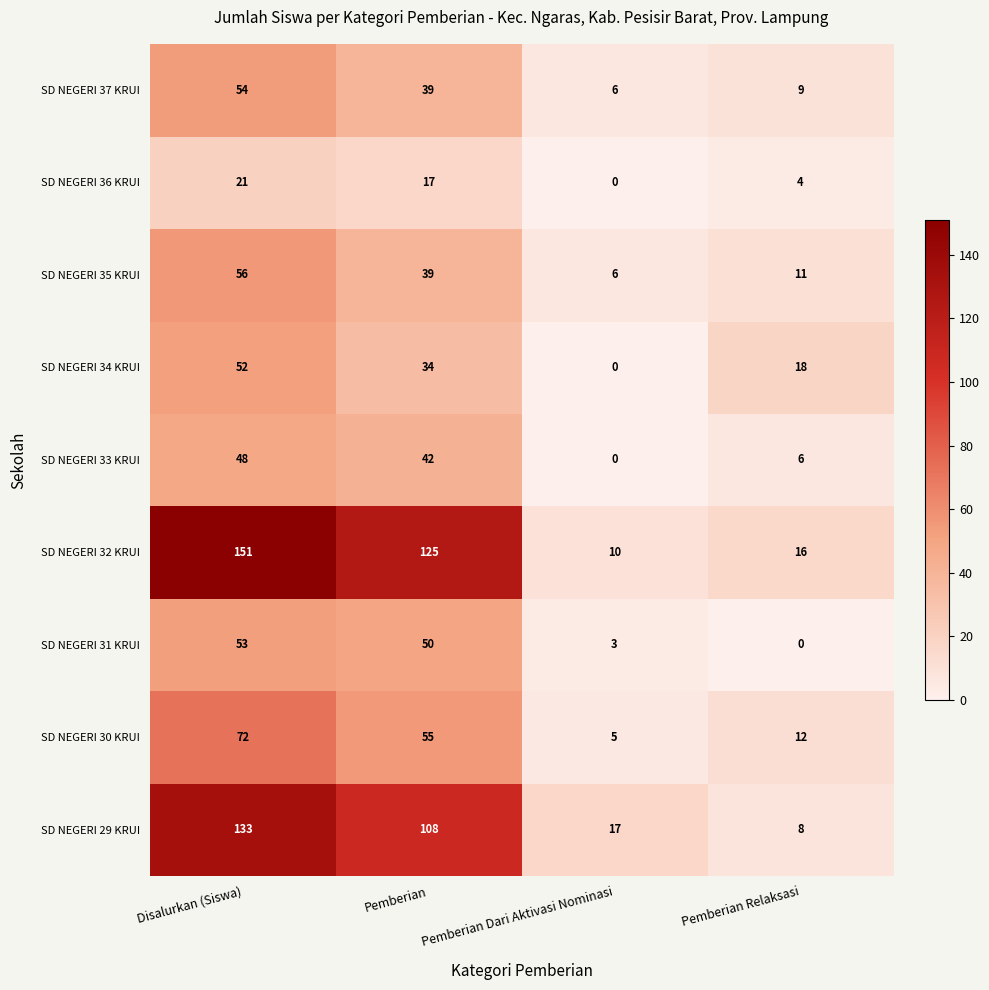

Read the SD NEGERI 37 KRUI value at Pemberian Relaksasi.

9